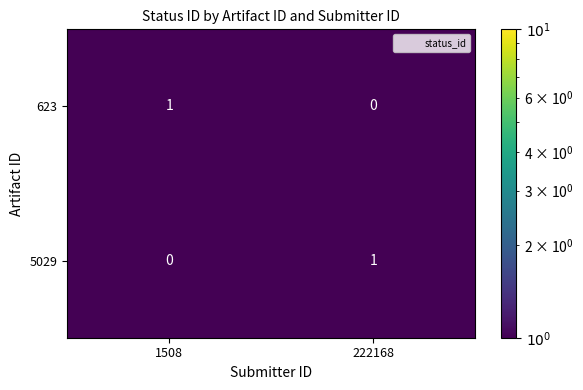

At which label does 5029 reach its peak?

222168